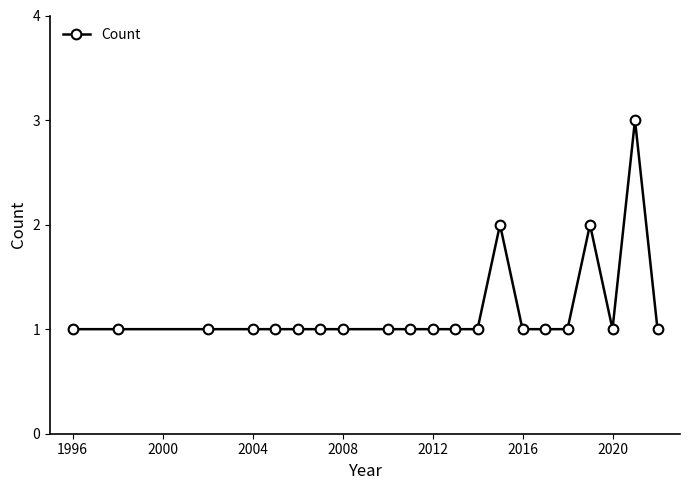

What is the value of the 6th point from the left?

1